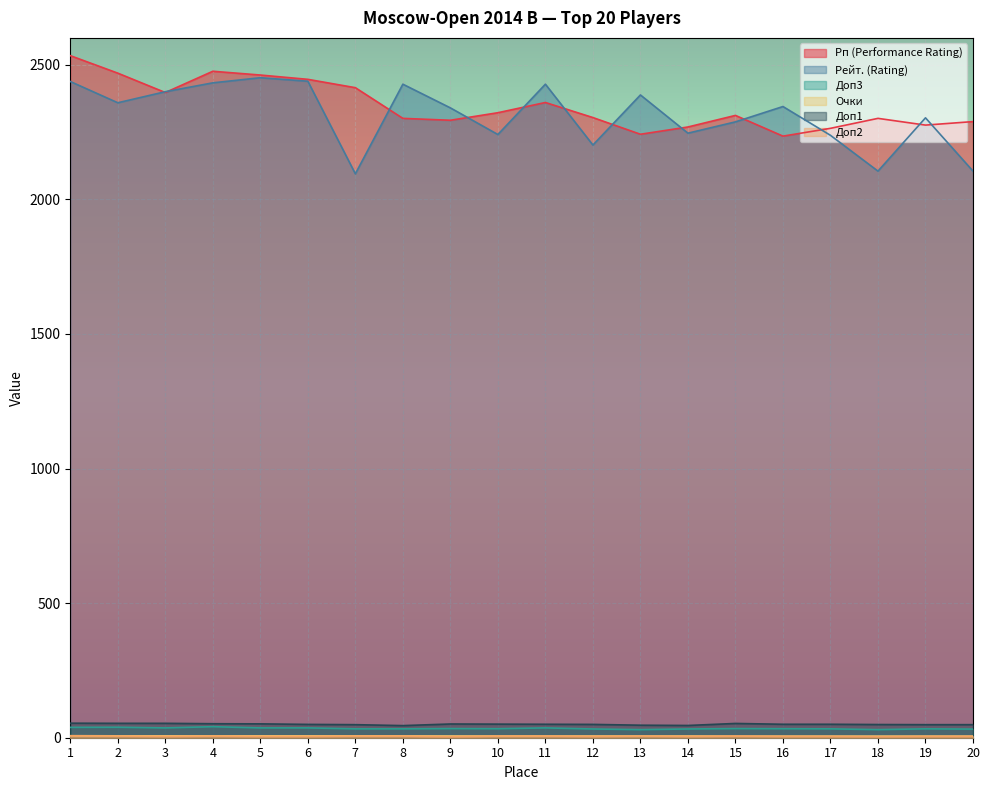

The value of Доп3 at 18 is 44.8. True or false?

False